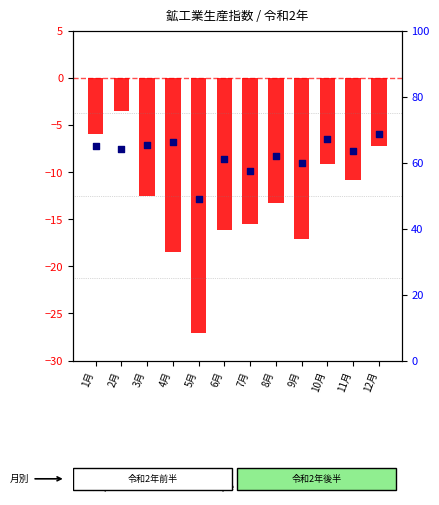

What are all the series names shown in the legend?

log ratio, percentile rank within the sample